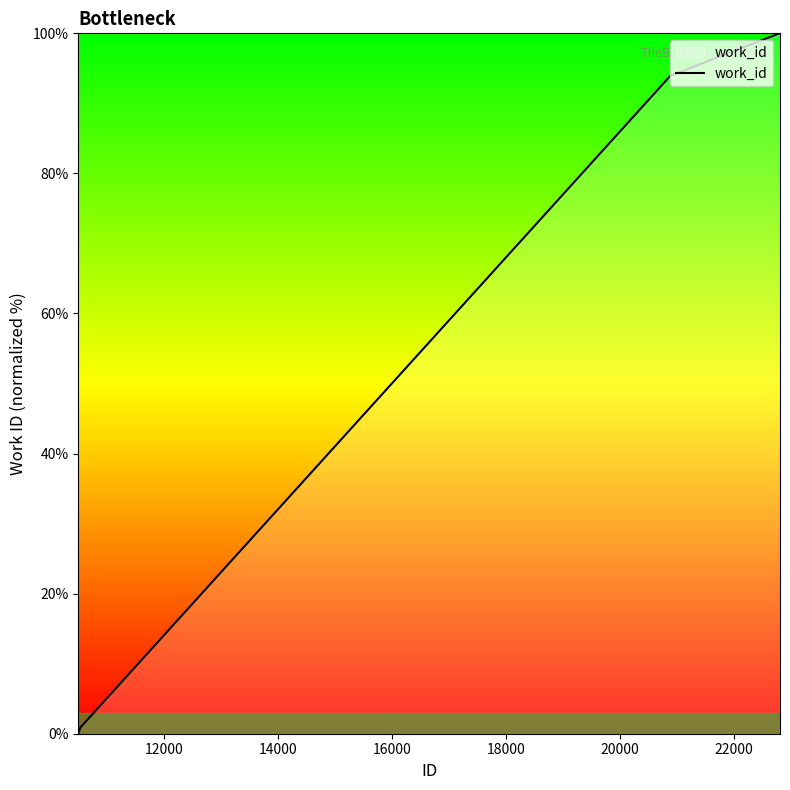

What is the greatest value displayed?

100.0